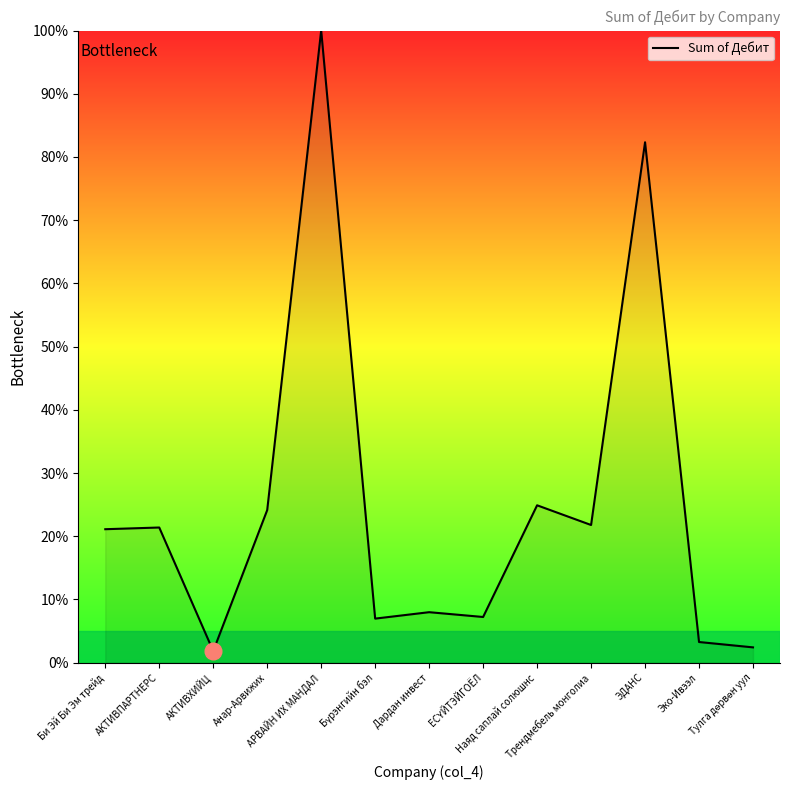

What is the sum of the values at Наяд саплай солюшнс and ЭДАНС?

107.2